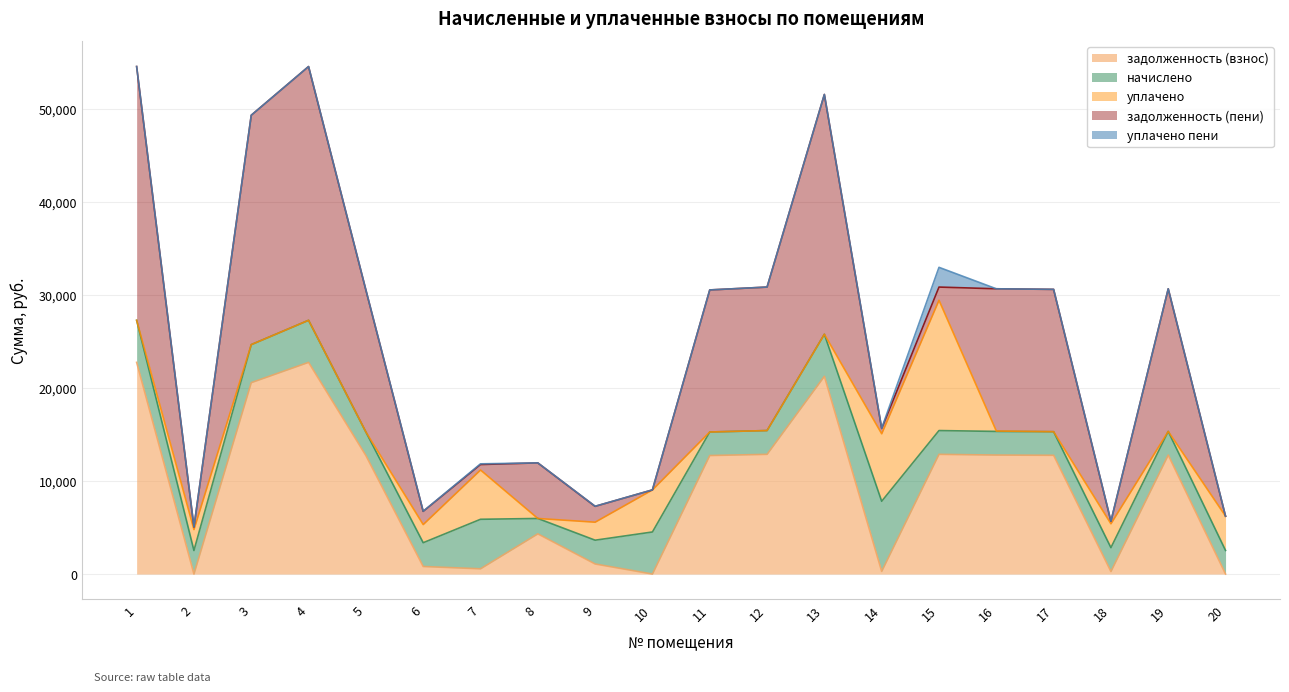

Reading left to right, what are all the values shown in this chart?

задолженность (взнос): 1=22752.5	2=0.0	3=20569.7	4=22752.5	5=12737.3	6=811.6	7=563.2	8=4320.3	9=1082.2	10=0.7	11=12737.3	12=12865.7	13=21252.5	14=288.5	15=12865.7	16=12788.6	17=12763.0	18=271.6	19=12788.6	20=0.0
начислено: 1=4521.2	2=2531.1	3=4087.5	4=4521.2	5=2531.1	6=2556.6	7=5322.4	8=1653.4	9=2556.6	10=4521.2	11=2531.1	12=2556.6	13=4521.2	14=7533.8	15=2556.6	16=2541.3	17=2536.2	18=2566.8	19=2541.3	20=2536.2
уплачено: 1=0.0	2=2249.0	3=0.0	4=0.0	5=0.0	6=1947.9	7=5296.6	8=0.0	9=1934.4	10=4521.0	11=0.0	12=0.0	13=0.0	14=7254.0	15=14002.0	16=43.6	17=0.0	18=2562.4	19=0.0	20=3681.8
задолженность (пени): 1=27273.7	2=281.7	3=24657.2	4=27273.7	5=15268.4	6=1420.3	7=589.0	8=5973.7	9=1704.4	10=1.0	11=15268.4	12=15422.3	13=25773.7	14=568.3	15=1420.3	16=15286.4	17=15299.2	18=276.0	19=15330.0	20=0.0
уплачено пени: 1=0.0	2=0.0	3=0.0	4=0.0	5=0.0	6=14.1	7=74.4	8=0.0	9=8.3	10=0.0	11=0.0	12=0.0	13=0.0	14=28.0	15=2121.0	16=0.0	17=0.0	18=8.6	19=0.0	20=0.0